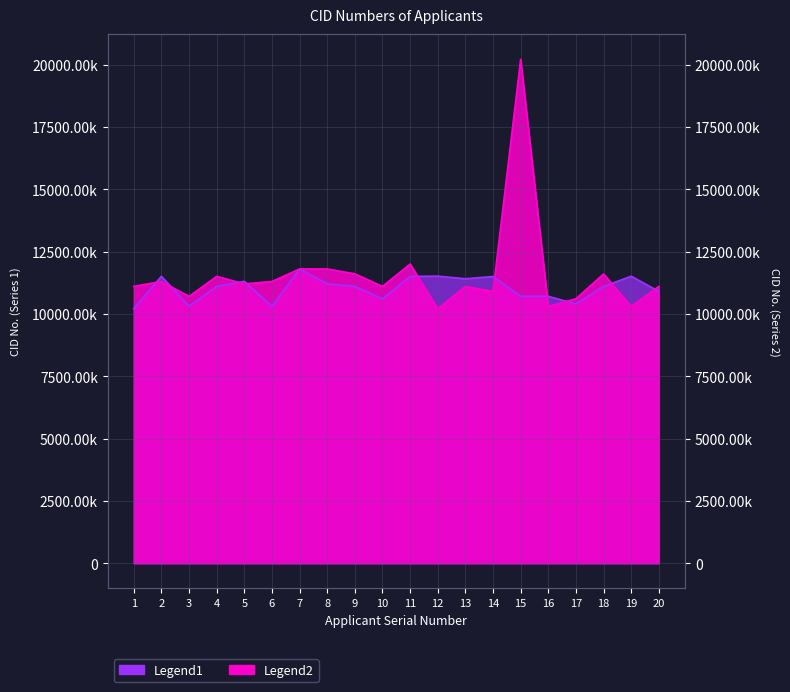

Between which two adjacent categories do Legend2 and Legend1 first intersect?

1 and 2